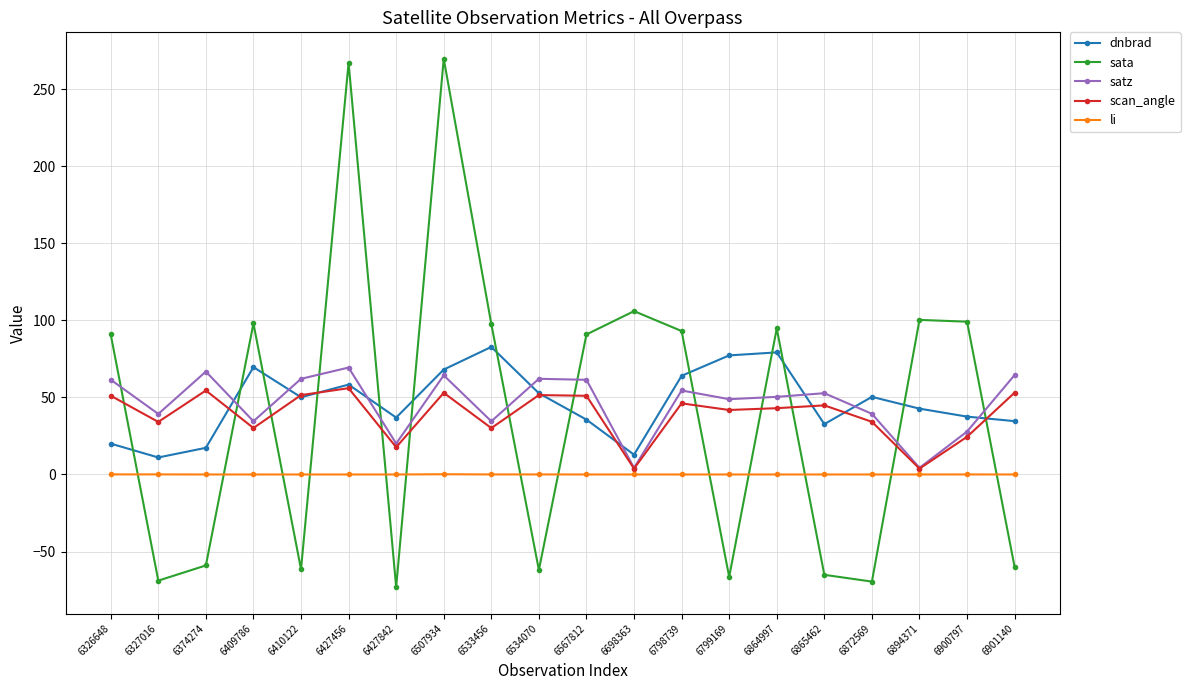

How many values in sata are below zero?

9